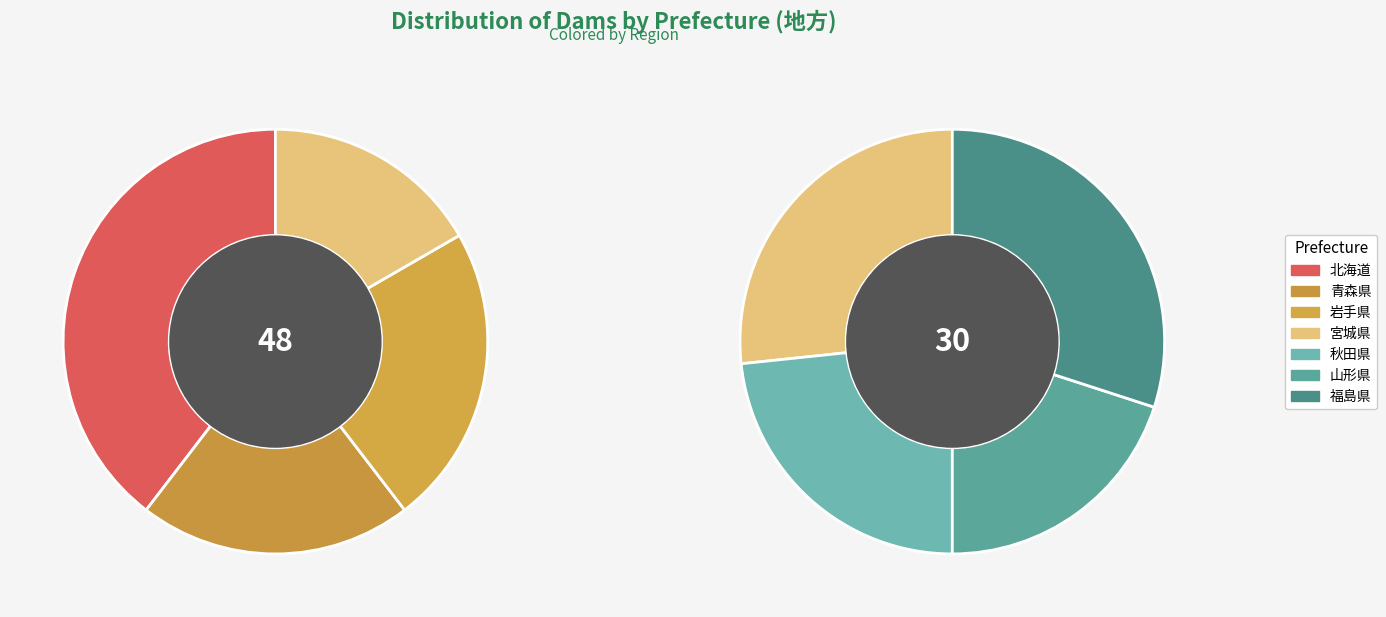

How many slices are in this pie chart?

7